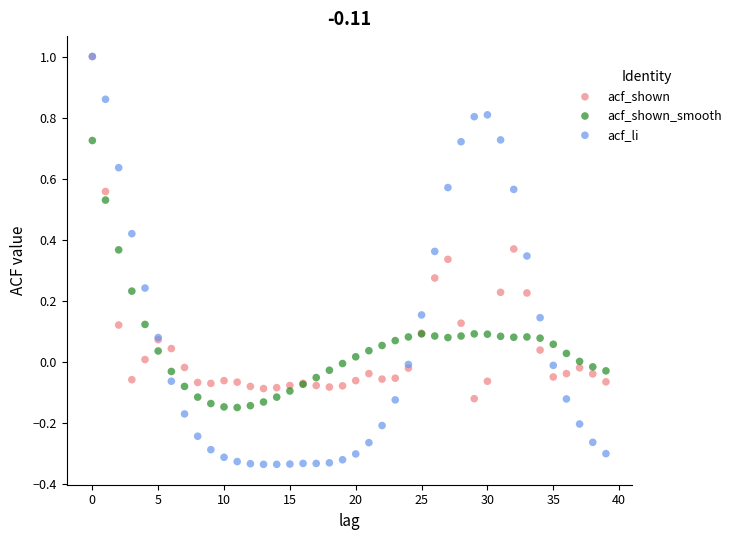

Which series reaches the minimum Y coordinate?

acf_li